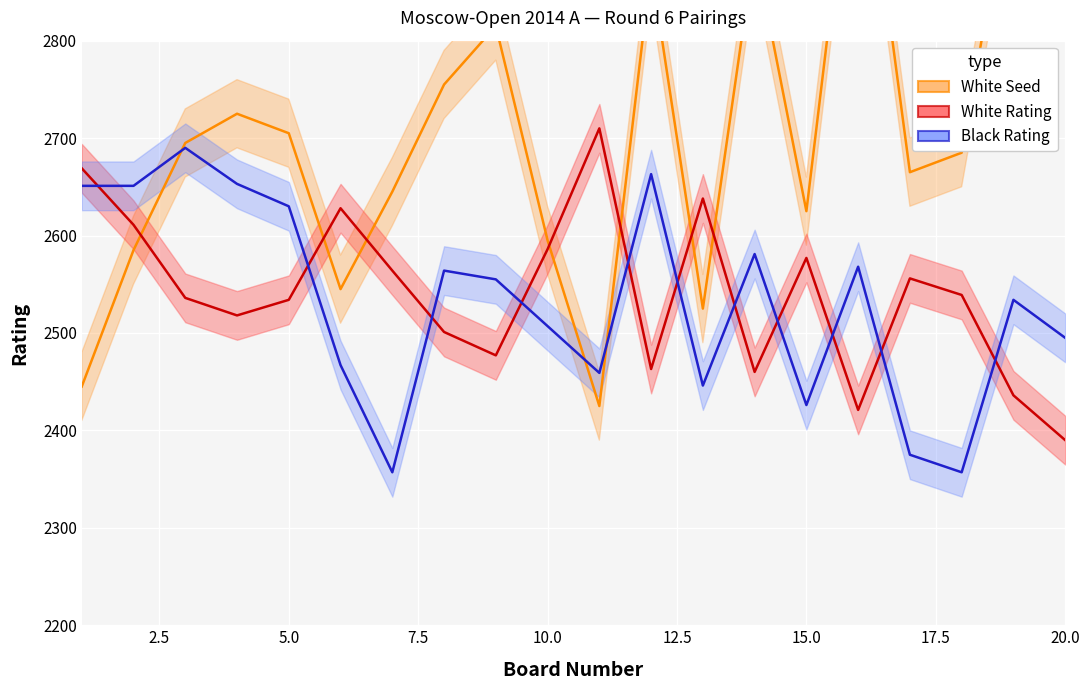

What is the difference between the maximum and minimum values in the White Rating series?

320